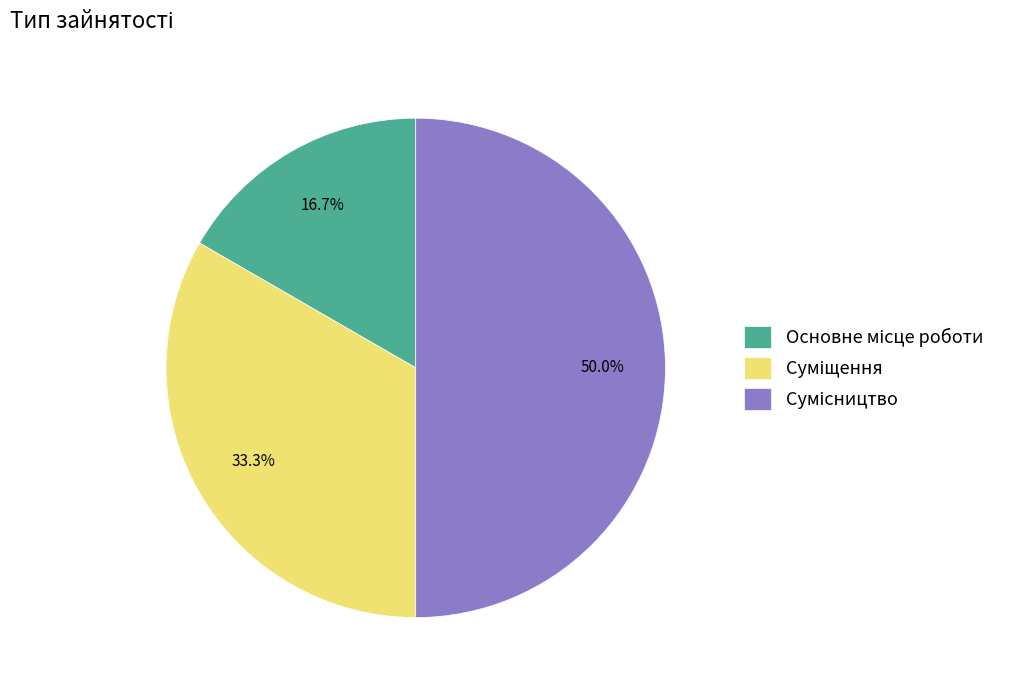

Is there any slice that represents more than half of the pie?

No